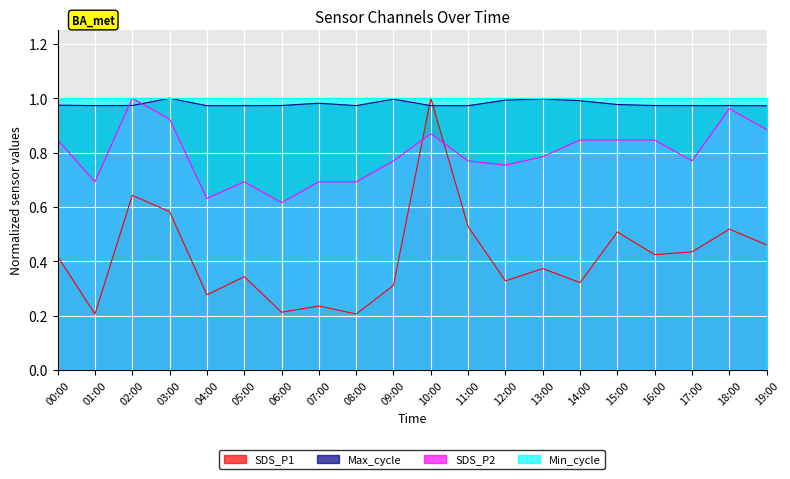

The Max_cycle series shows 1.5 at 07:00. True or false?

False